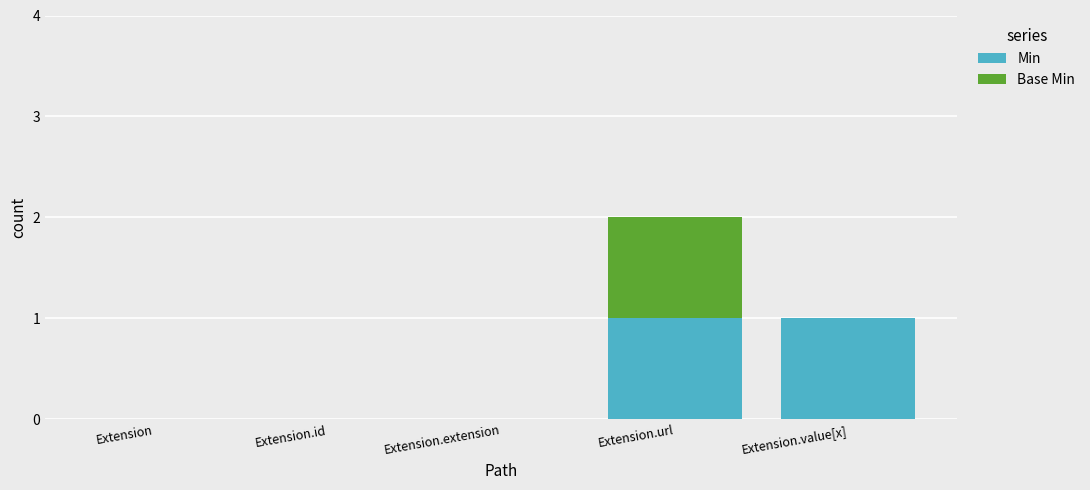

How many distinct data groups are displayed?

2